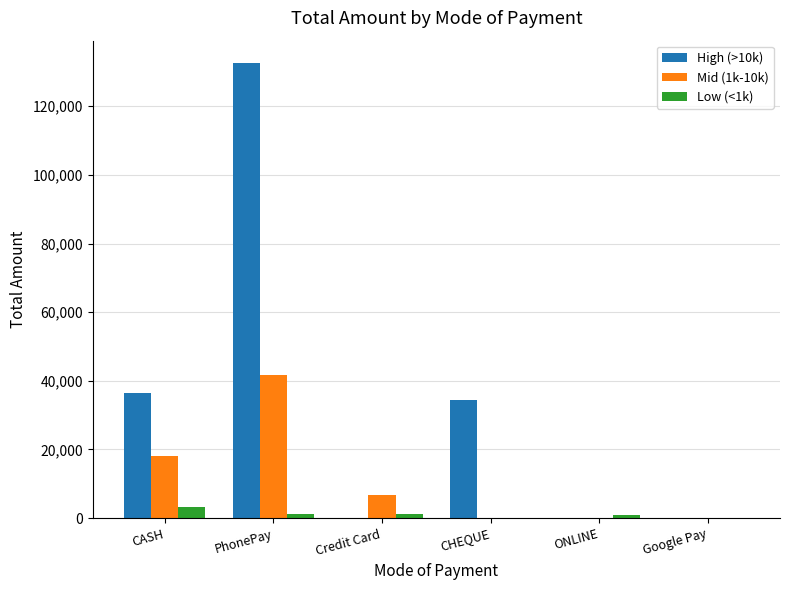

At which label does High (>10k) reach its peak?

PhonePay